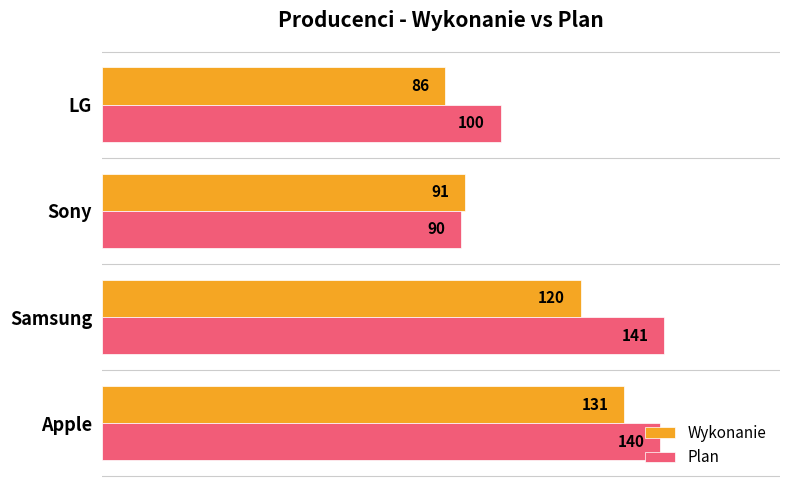

Which label corresponds to the largest value in the chart?

Samsung